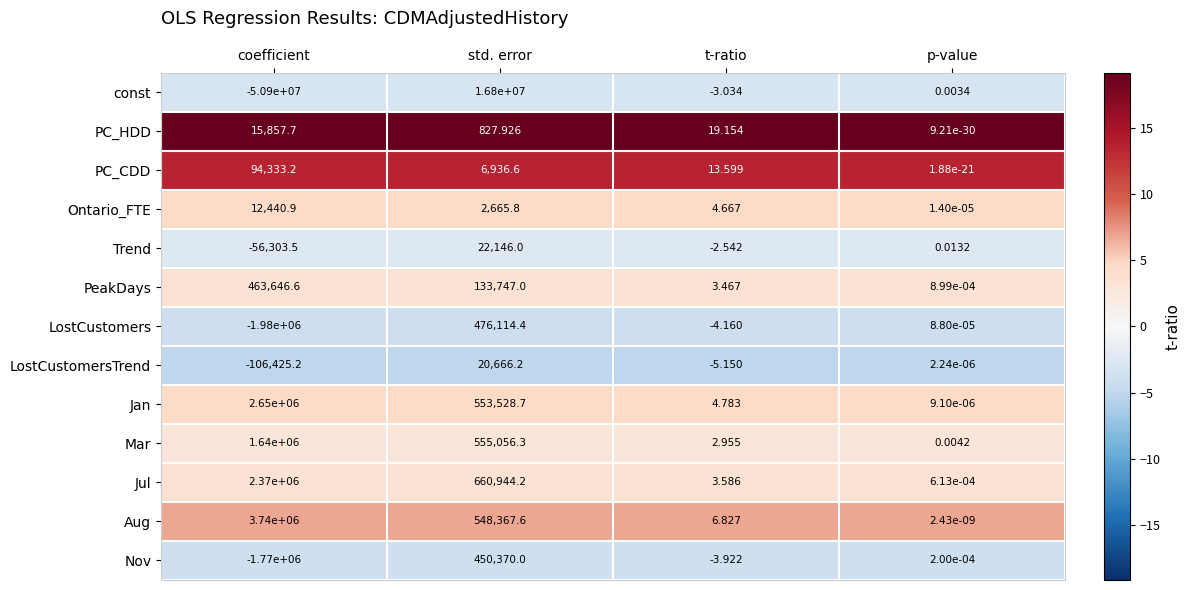

How many distinct data groups are displayed?

13